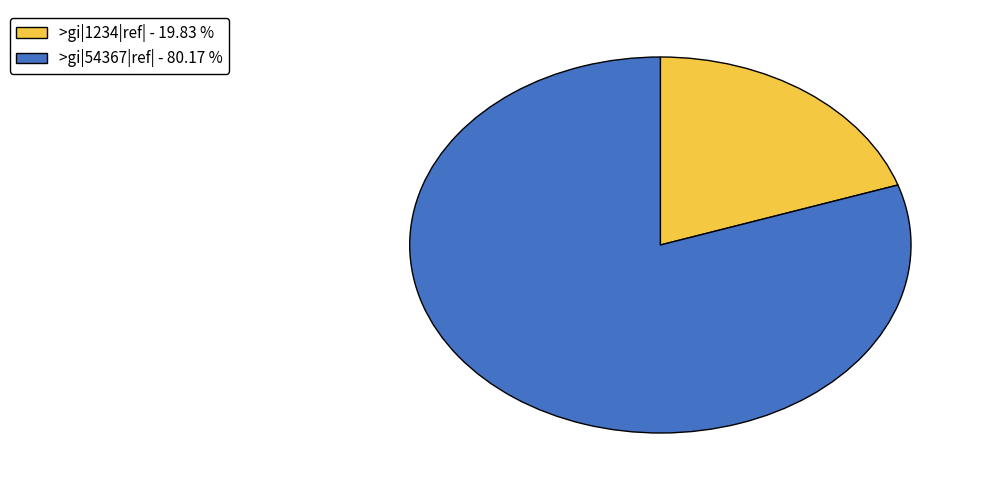

True or false: >gi|1234|ref| accounts for 20% of the total.

True